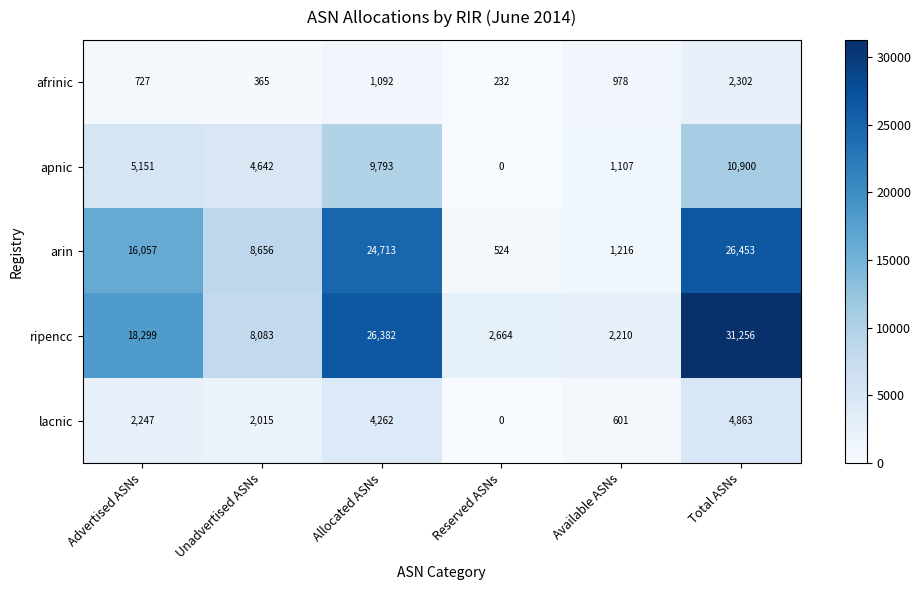

How many values in the arin series are below 16057?

3